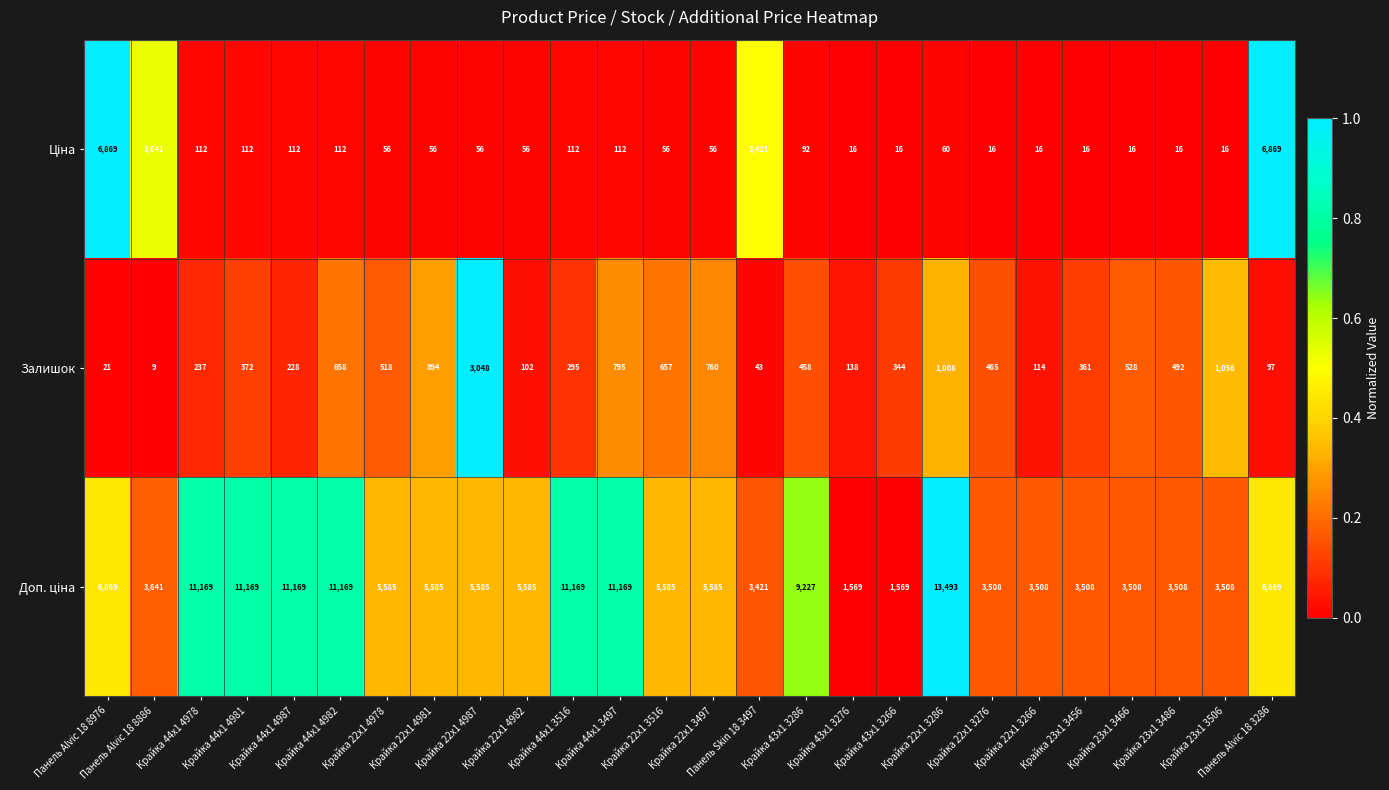

At which label does Залишок reach its peak?

Крайка 22x1 4987